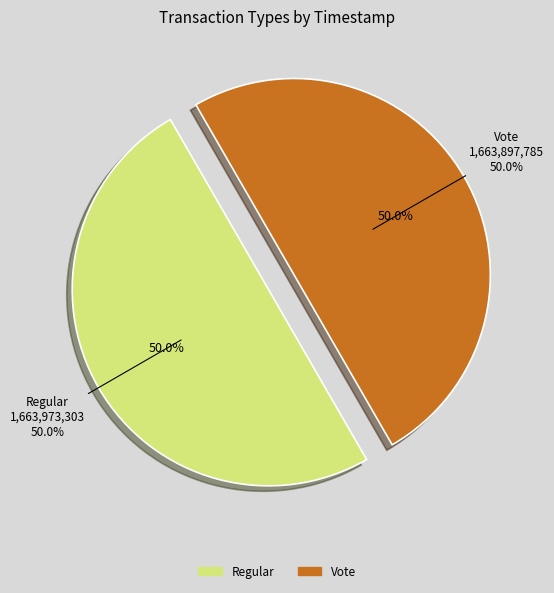

How many segments does this pie chart have?

2